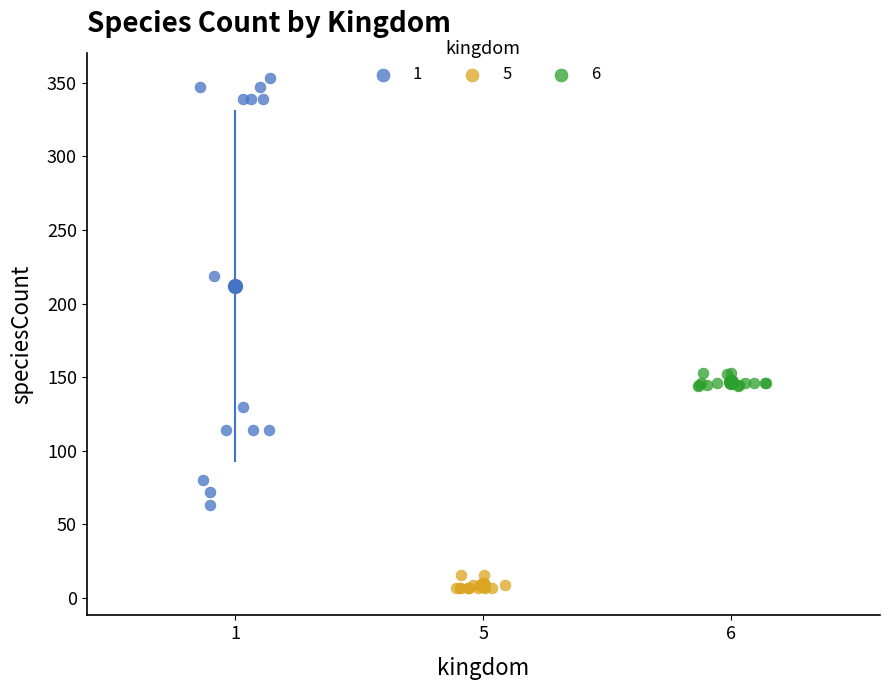

Which series reaches the maximum Y coordinate?

1